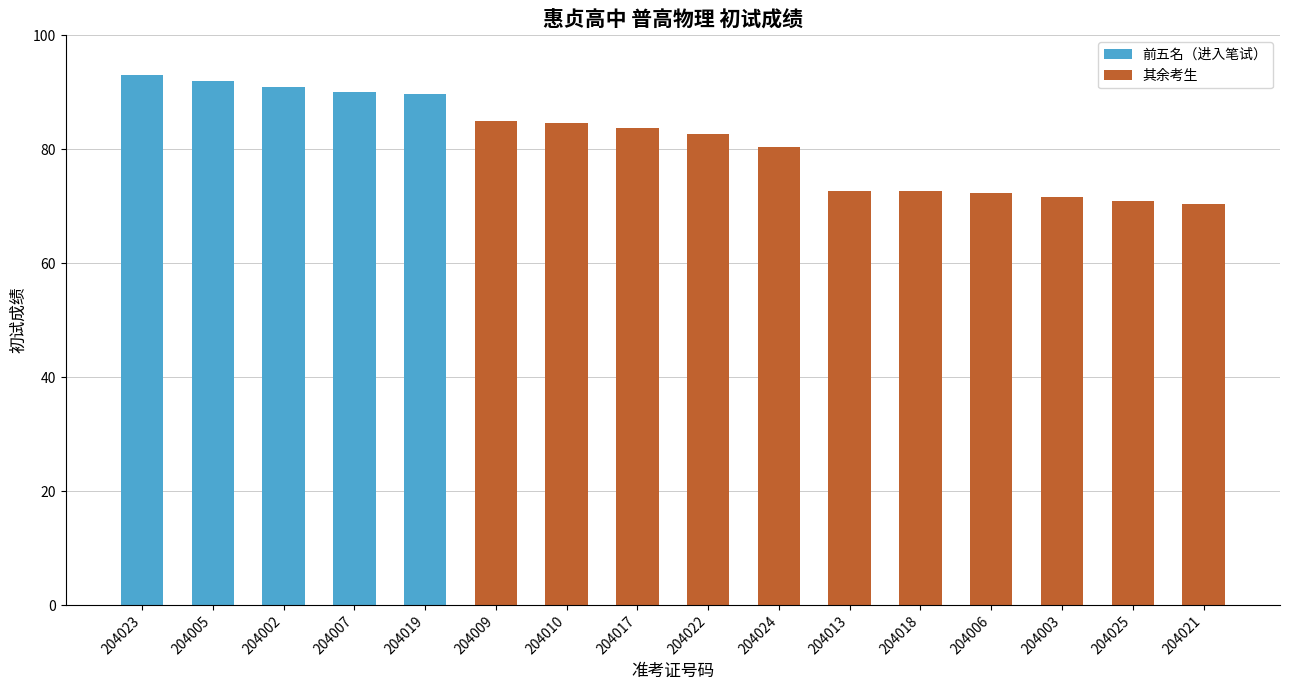

How many categories are shown in the chart?

16